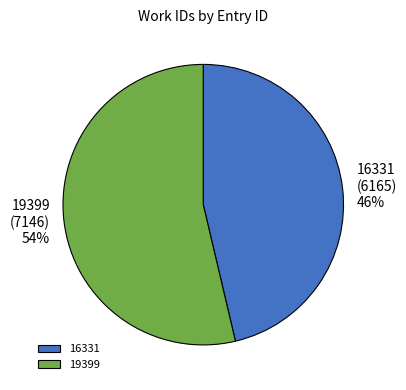

To the nearest percent, what portion does 16331 represent?

46%